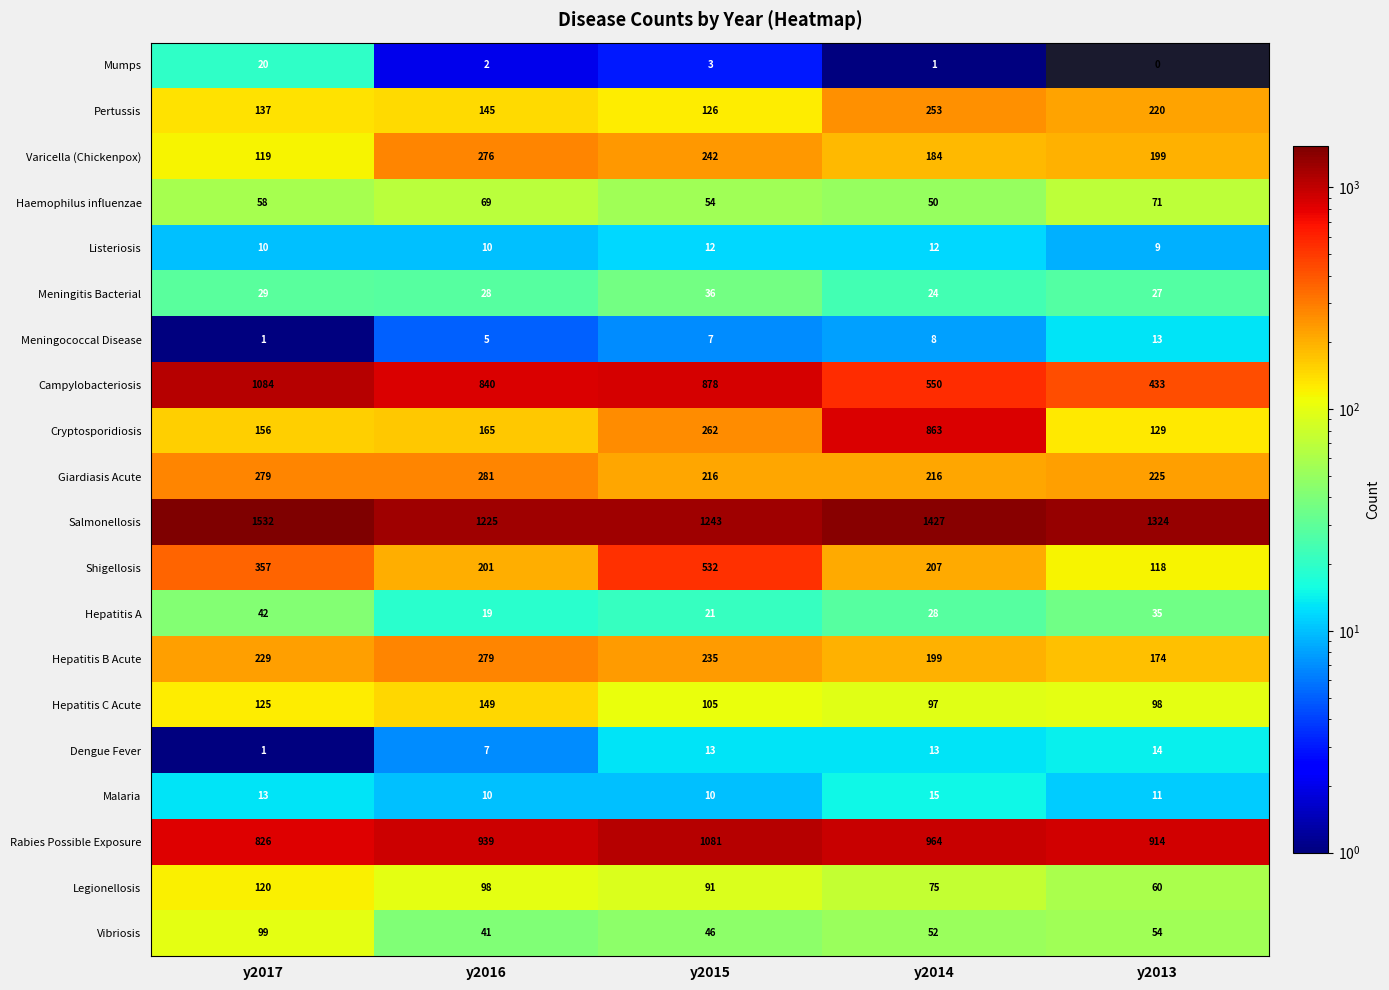

Rank the series at y2014 from highest to lowest value.

Salmonellosis, Rabies Possible Exposure, Cryptosporidiosis, Campylobacteriosis, Pertussis, Giardiasis Acute, Shigellosis, Hepatitis B Acute, Varicella (Chickenpox), Hepatitis C Acute, Legionellosis, Vibriosis, Haemophilus influenzae, Hepatitis A, Meningitis Bacterial, Malaria, Dengue Fever, Listeriosis, Meningococcal Disease, Mumps